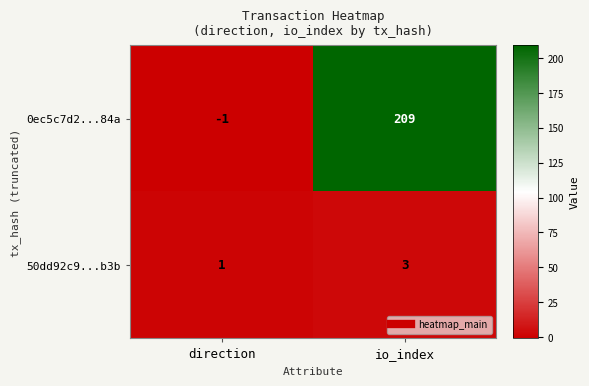

At which category is the sum across all series the highest?

io_index